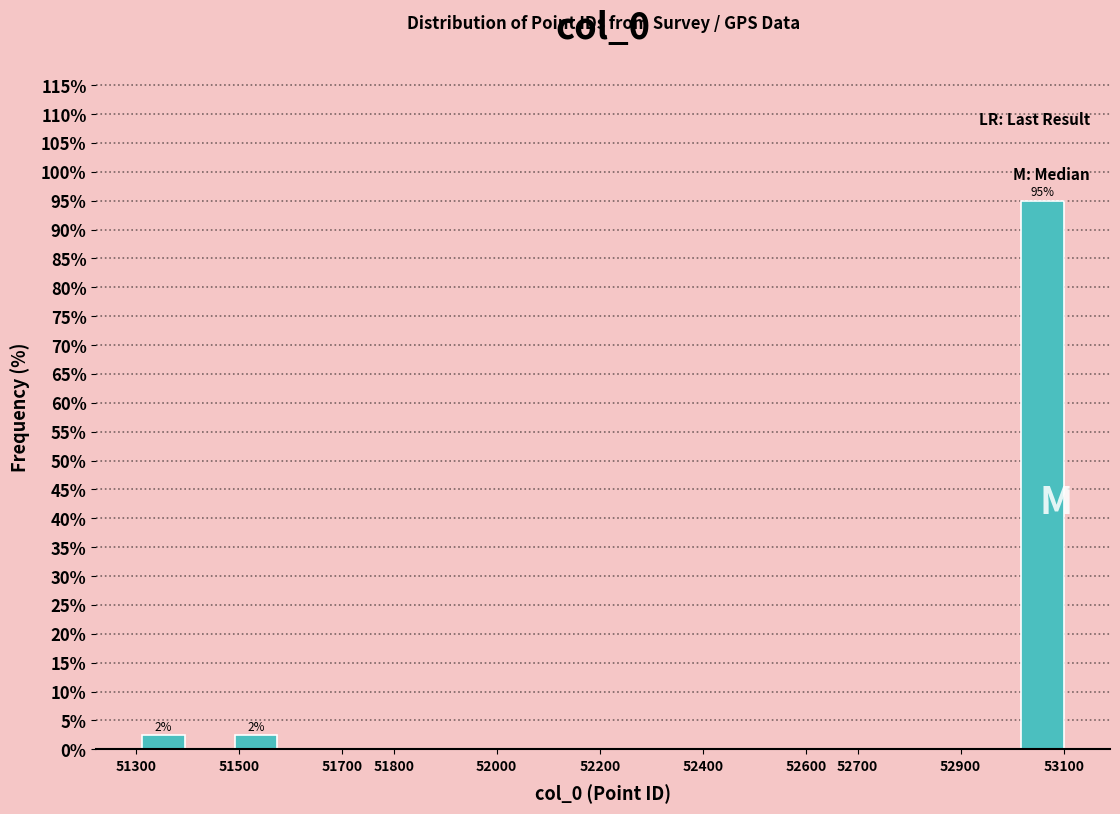

Which range on the x-axis has the tallest bar?

53010 to 53100